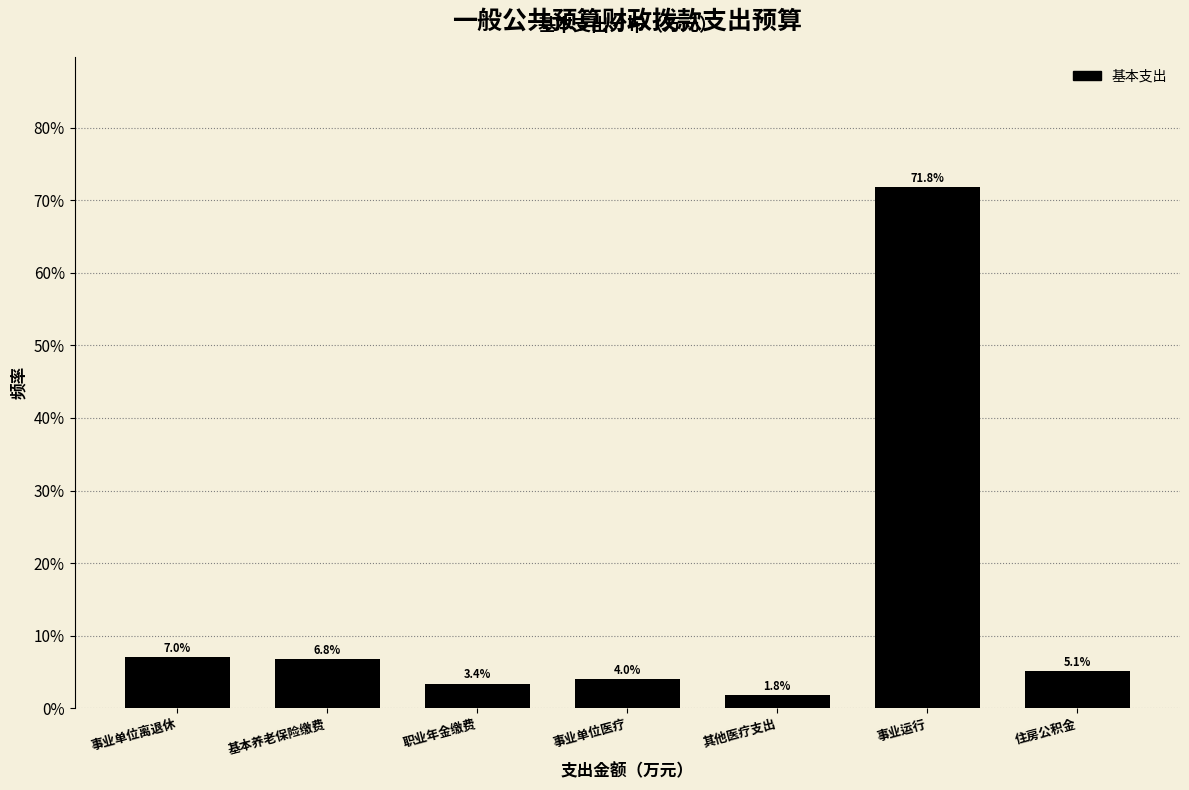

Reading left to right, what are all the values shown in this chart?

事业单位离退休=7.0	基本养老保险缴费=6.8	职业年金缴费=3.4	事业单位医疗=4.0	其他医疗支出=1.8	事业运行=71.8	住房公积金=5.1